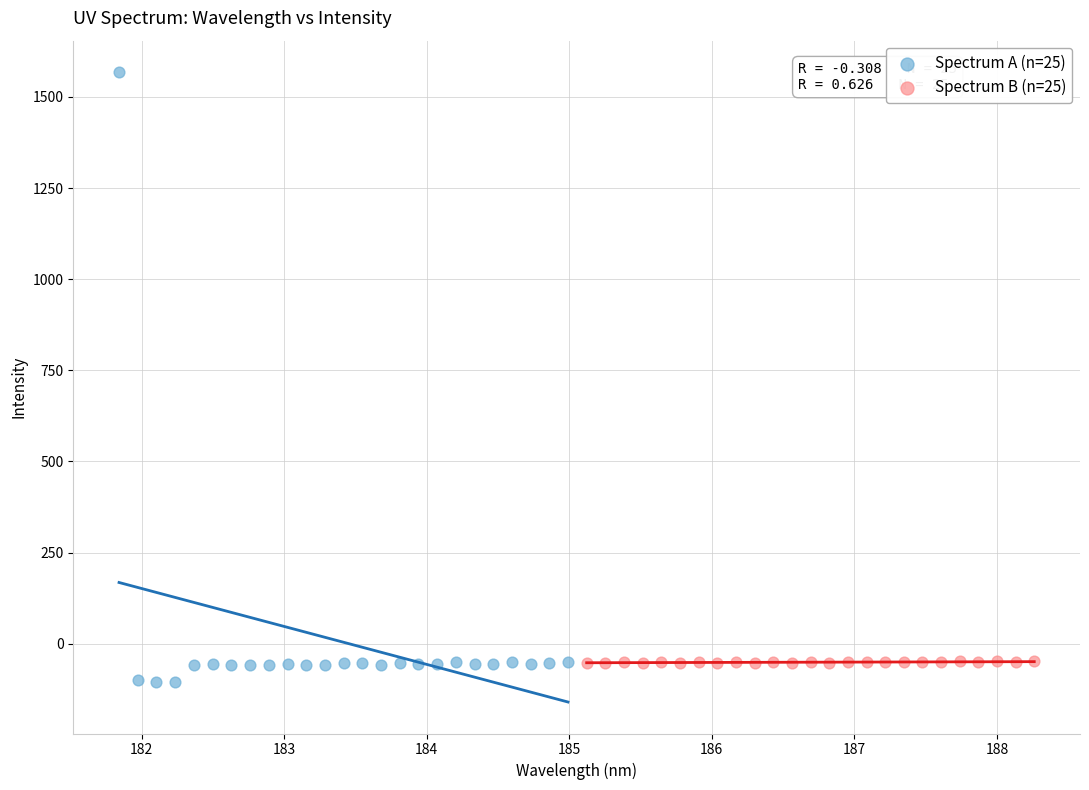

Which series reaches the maximum Y coordinate?

Spectrum A (n=25)